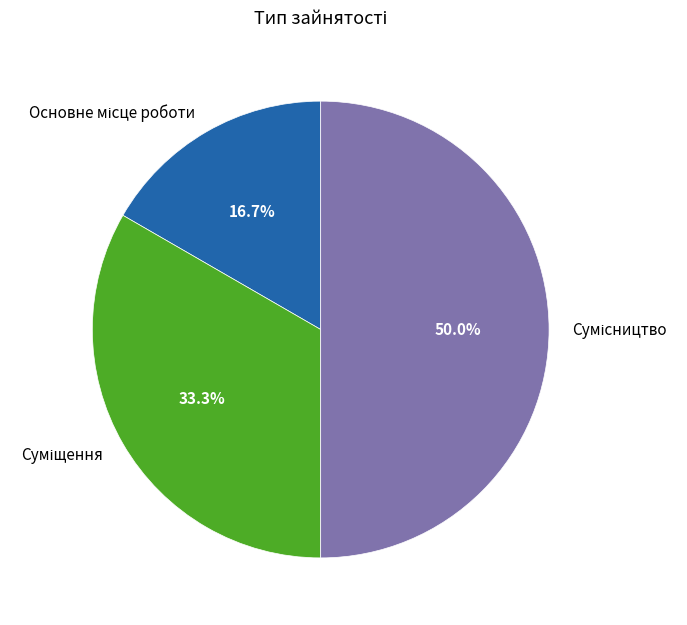

Is the sum of Сумісництво and Суміщення greater than half?

Yes